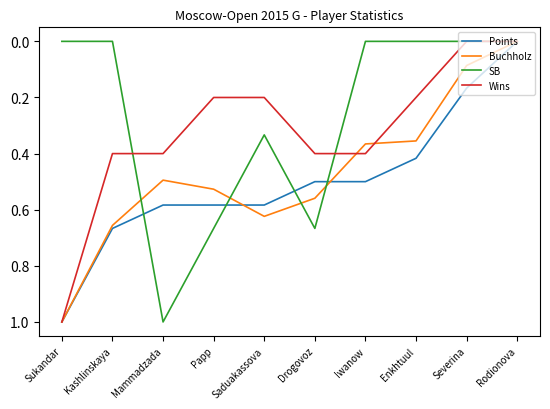

Is this an area chart (filled region under the line)?

No